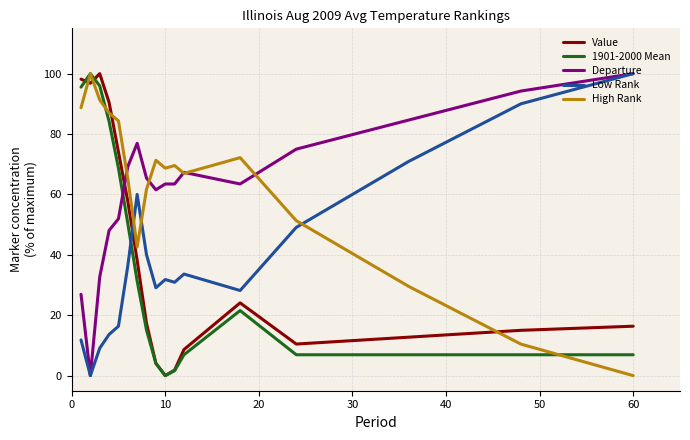

What is the maximum value for Departure?

100.0